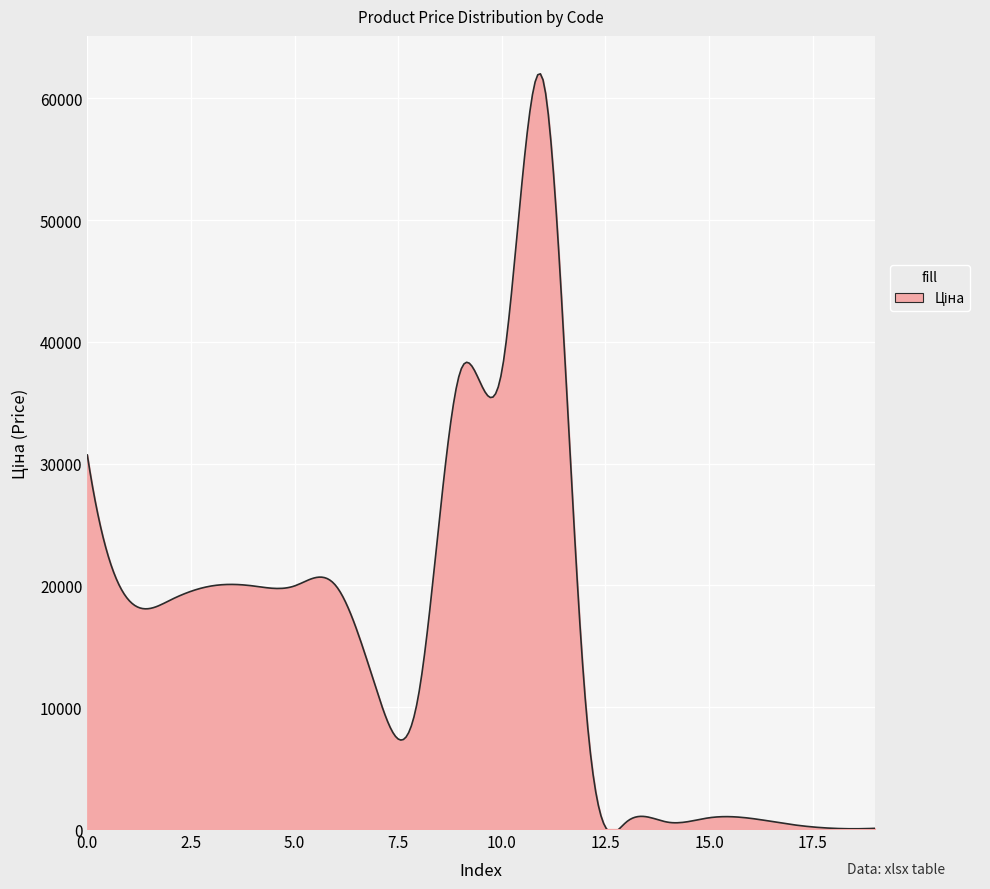

What is the greatest value displayed?

62020.0